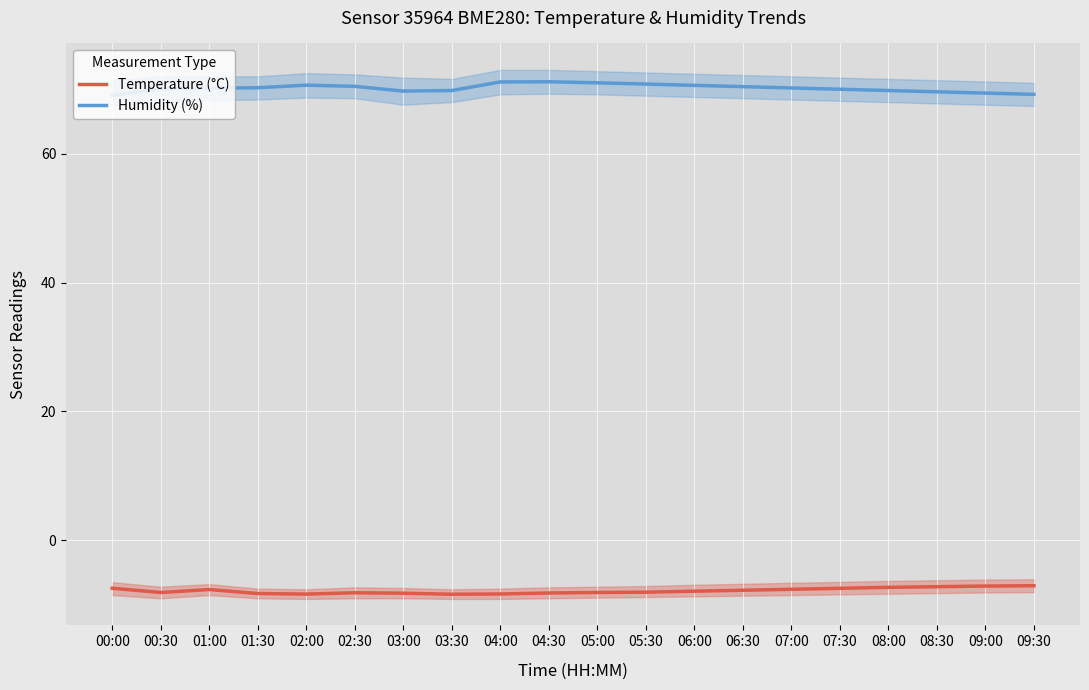

Reading left to right, transcribe all the data shown in this chart.

Temperature (°C): 00:00=-7.4	00:30=-8.1	01:00=-7.6	01:30=-8.3	02:00=-8.3	02:30=-8.1	03:00=-8.2	03:30=-8.4	04:00=-8.3	04:30=-8.2	05:00=-8.1	05:30=-8.1	06:00=-7.9	06:30=-7.8	07:00=-7.6	07:30=-7.5	08:00=-7.3	08:30=-7.2	09:00=-7.1	09:30=-7.0
Humidity (%): 00:00=69.0	00:30=70.0	01:00=70.2	01:30=70.2	02:00=70.6	02:30=70.5	03:00=69.7	03:30=69.8	04:00=71.1	04:30=71.2	05:00=71.0	05:30=70.8	06:00=70.6	06:30=70.4	07:00=70.2	07:30=70.0	08:00=69.8	08:30=69.6	09:00=69.4	09:30=69.2